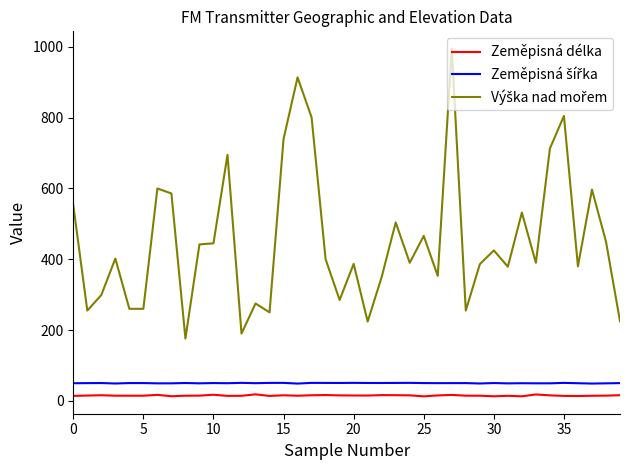

What is the greatest value displayed?

995.0